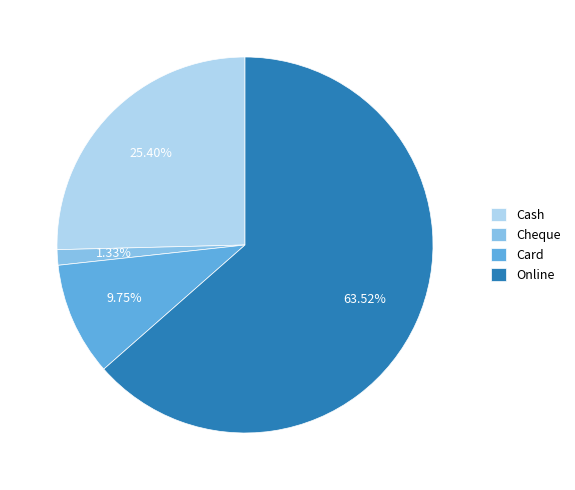

True or false: Cash accounts for 14% of the total.

False